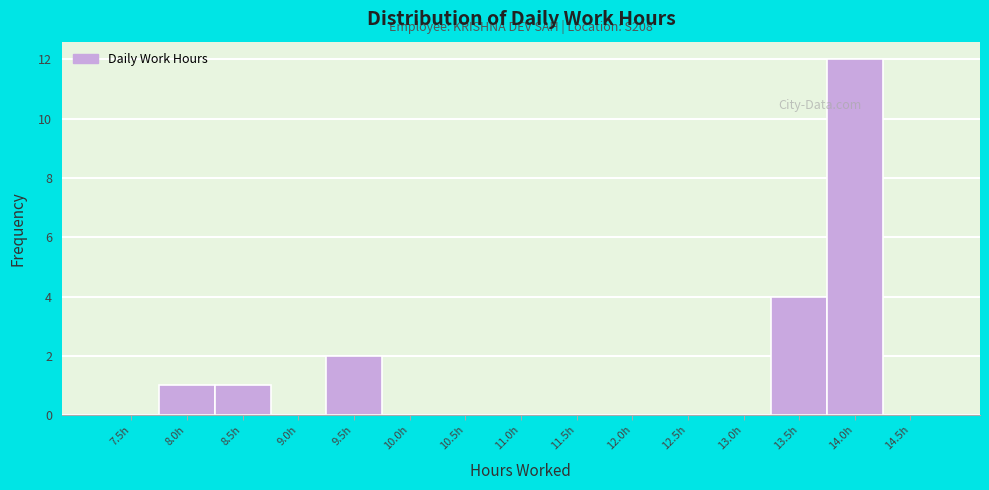

Reading right to left, what are all the values shown in this chart?

14.5h=0	14.0h=12	13.5h=4	13.0h=0	12.5h=0	12.0h=0	11.5h=0	11.0h=0	10.5h=0	10.0h=0	9.5h=2	9.0h=0	8.5h=1	8.0h=1	7.5h=0